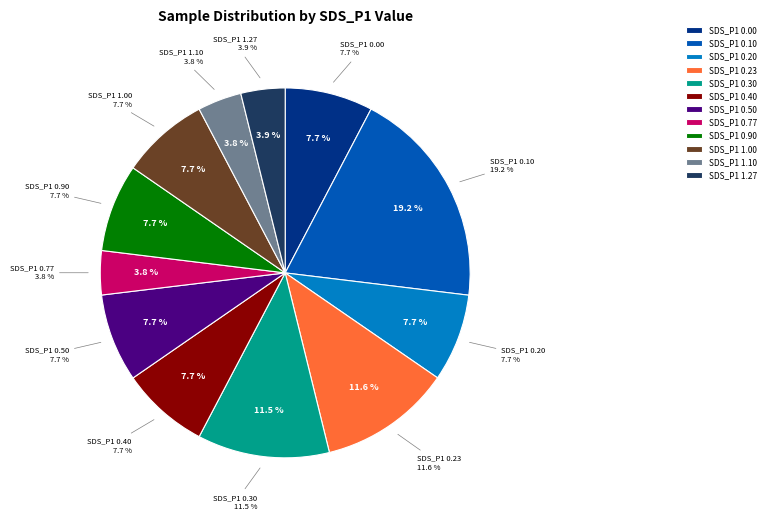

True or false: 34 accounts for 1% of the total.

False